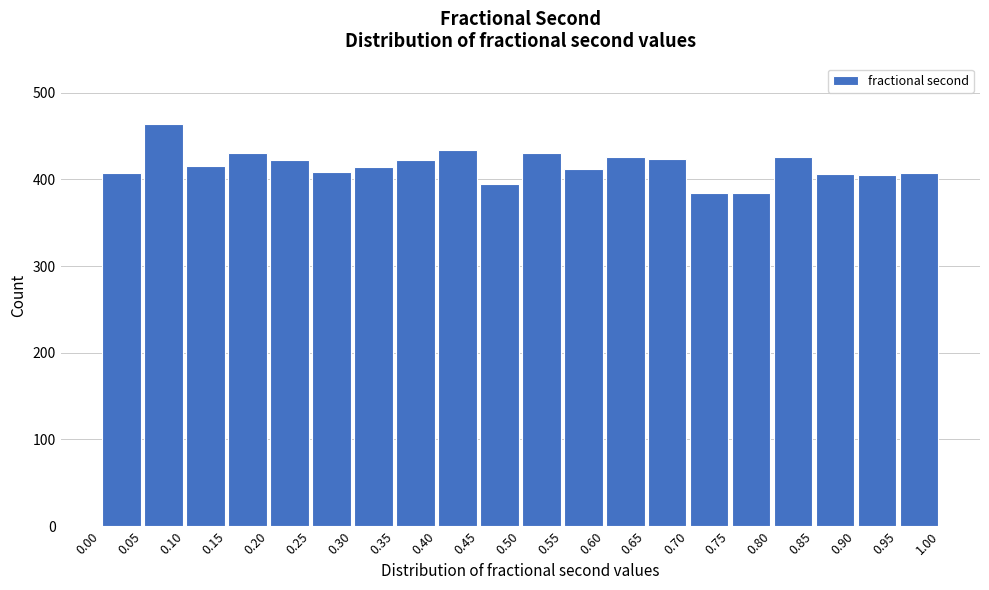

What is the height of the bar covering 0.80 to 0.85 on the x-axis? The values are not printed on the chart, so give them approximately, as read against the axis.

430